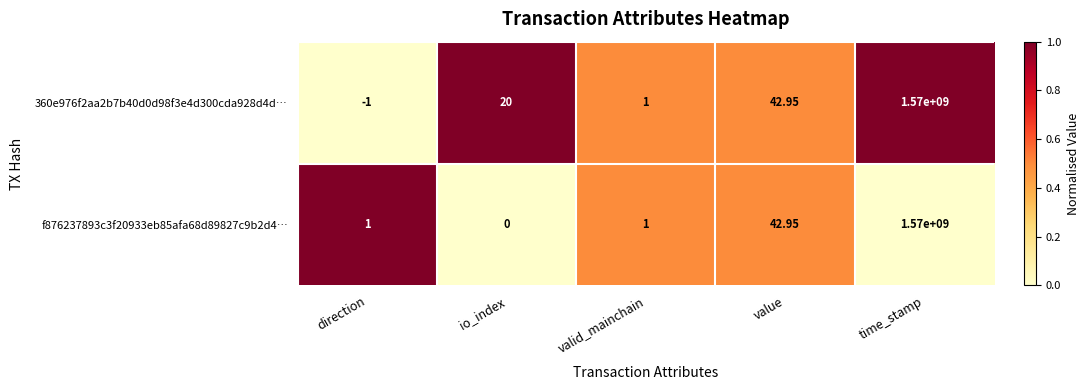

At which category is the sum across all series the highest?

time_stamp